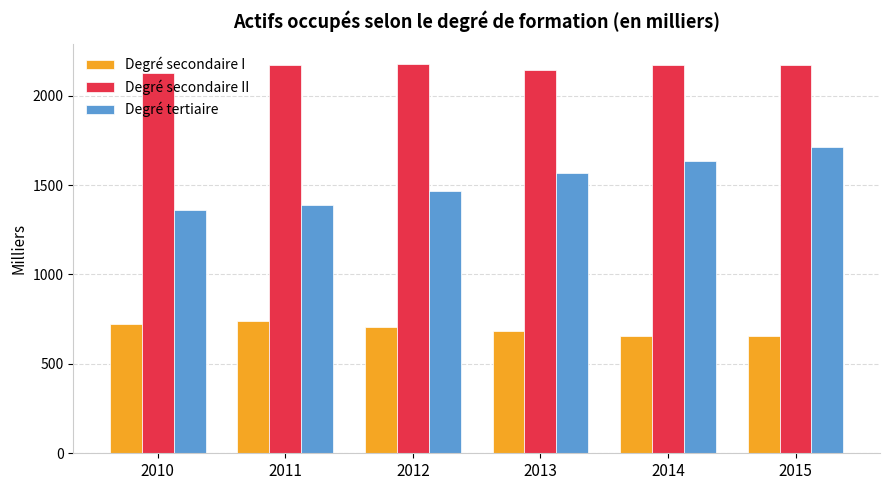

What is the average value of the Degré secondaire II series?

2159.9